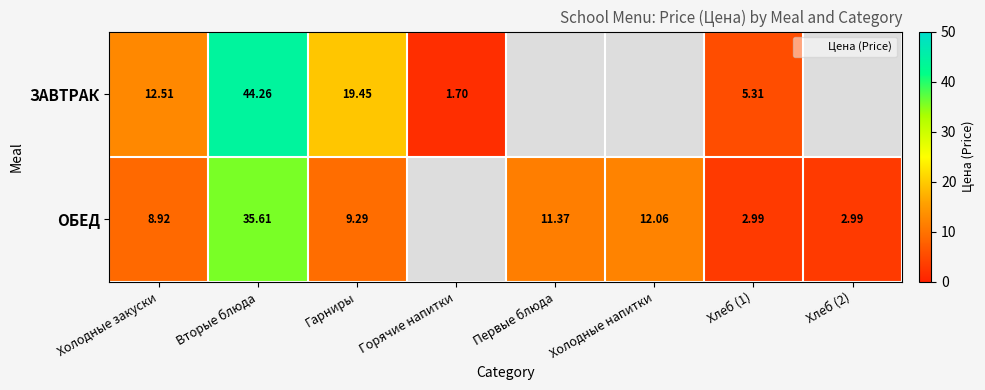

Which series has the largest range (max minus min)?

ЗАВТРАК